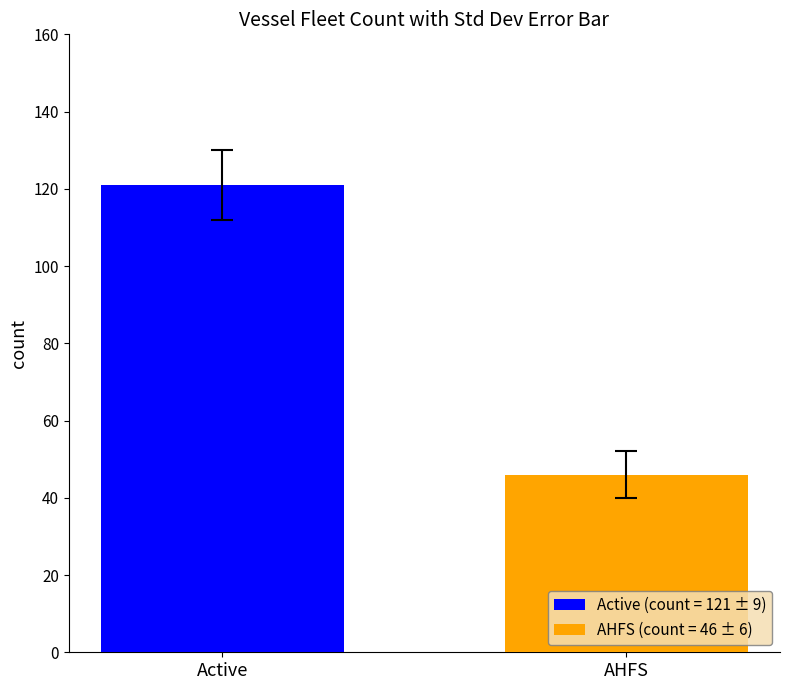

Which series has the largest range (max minus min)?

Active (count = 121 ± 9)